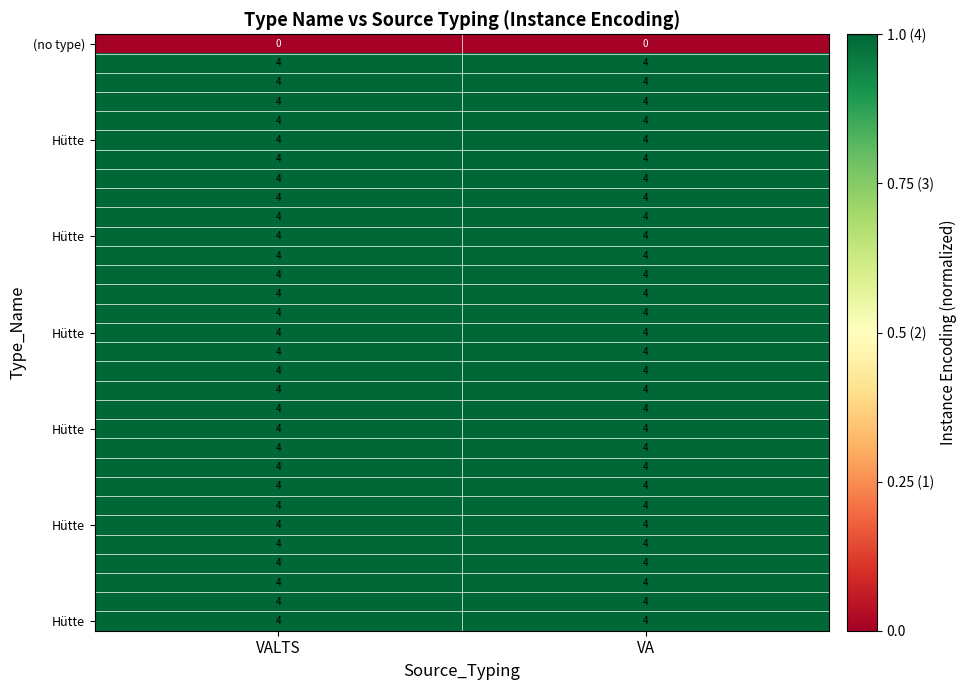

What is the maximum value shown in the chart?

4